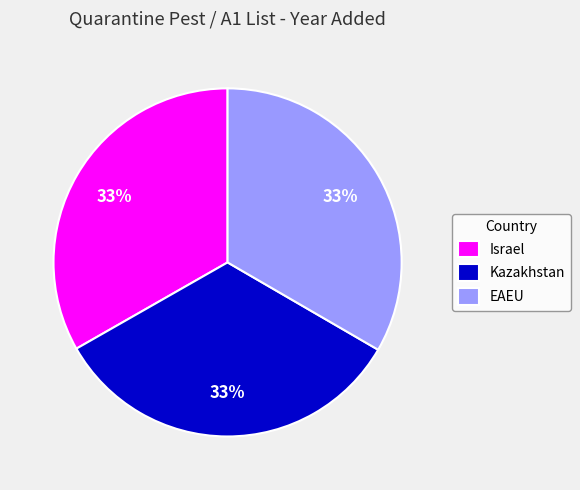

To the nearest percent, what is the combined percentage of Israel and EAEU?

67%